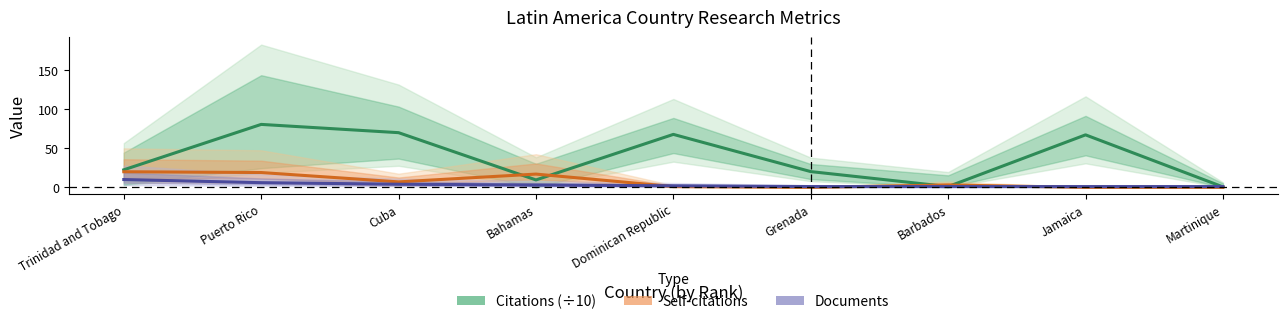

What is the difference between the highest and lowest values at Jamaica?

67.3